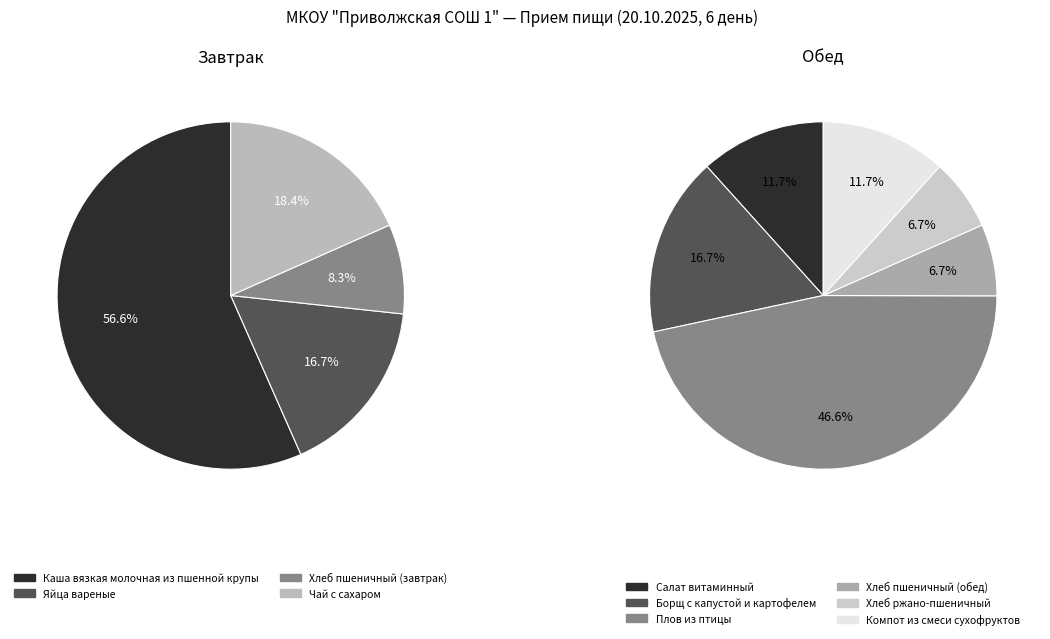

Which slice is the smallest?

Хлеб пшеничный (обед)